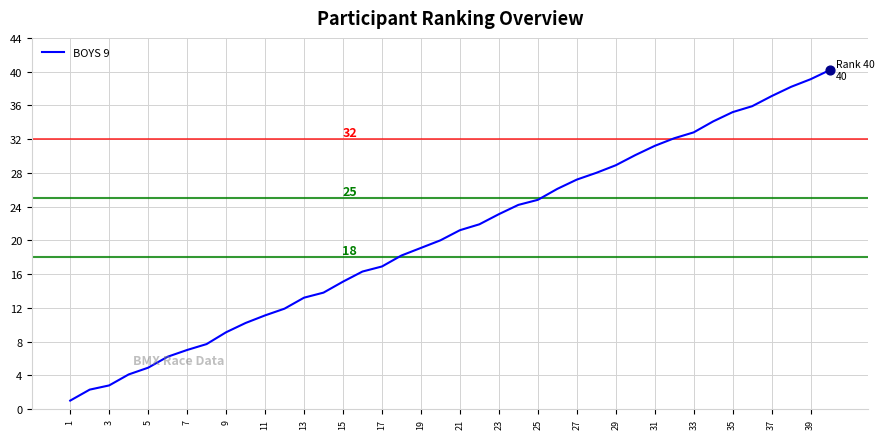

What is the smallest value displayed?

1.0